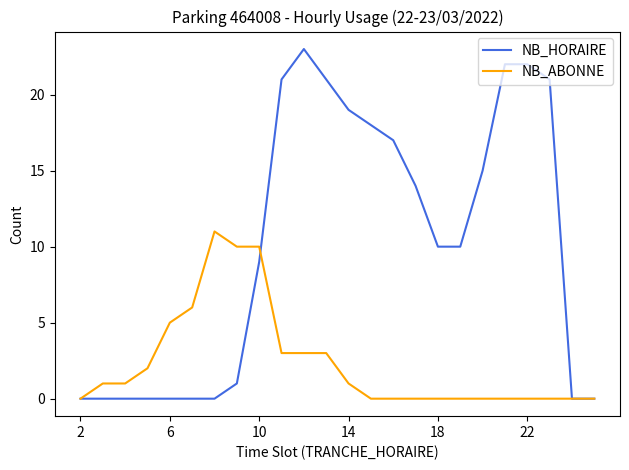

What is the highest value of the NB_ABONNE series?

11